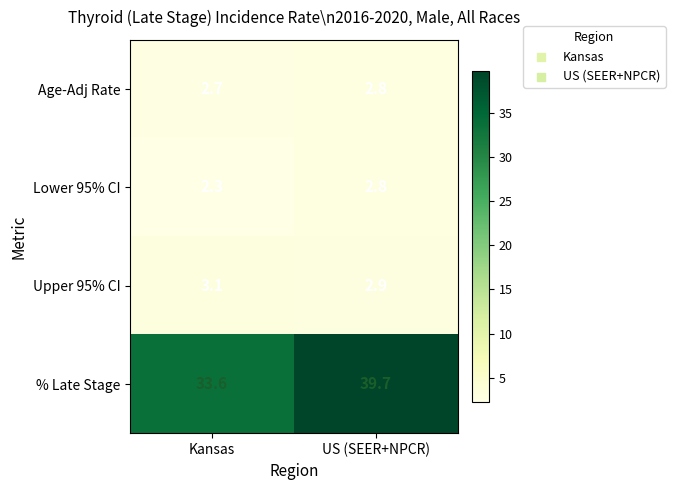

At how many categories does at least one series exceed 17?

2